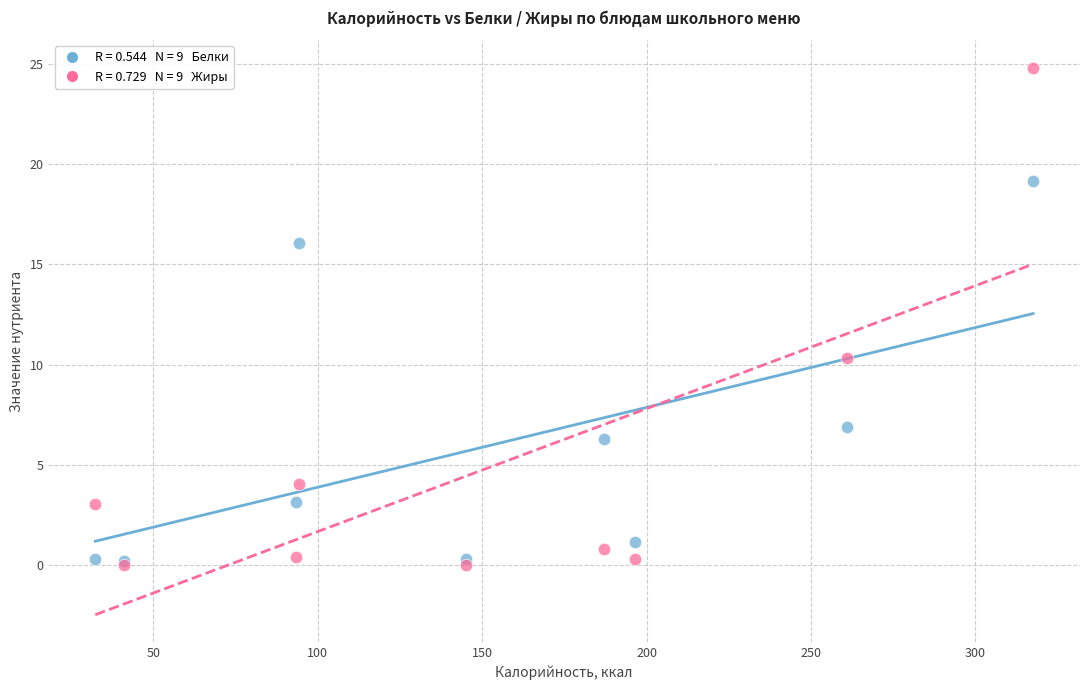

Across all series, what Y value is closest to 12?

10.3